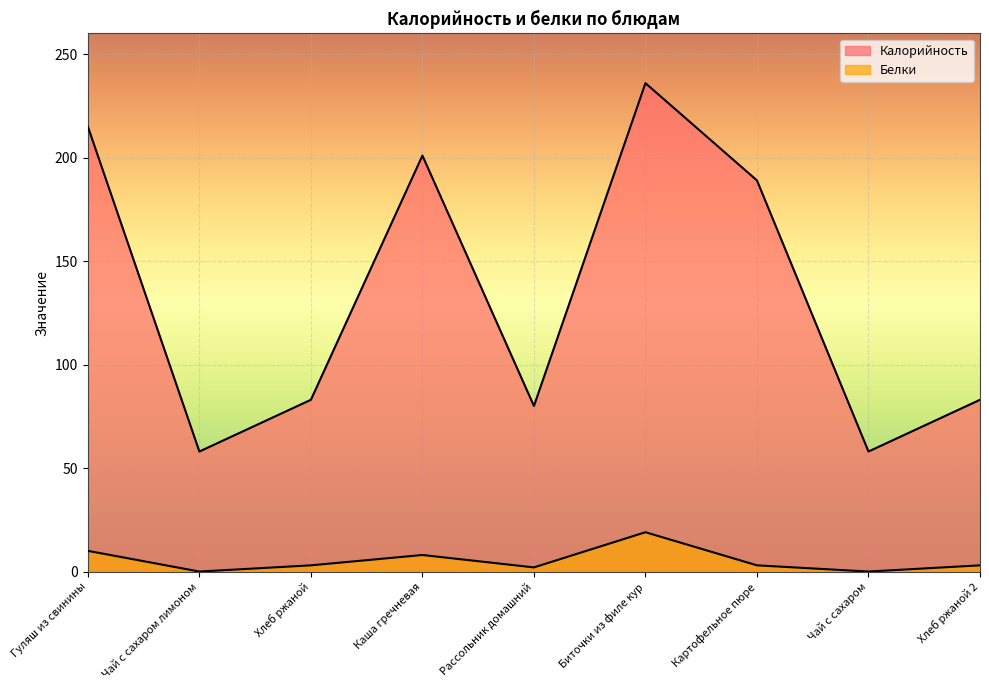

What is the greatest value displayed?

236